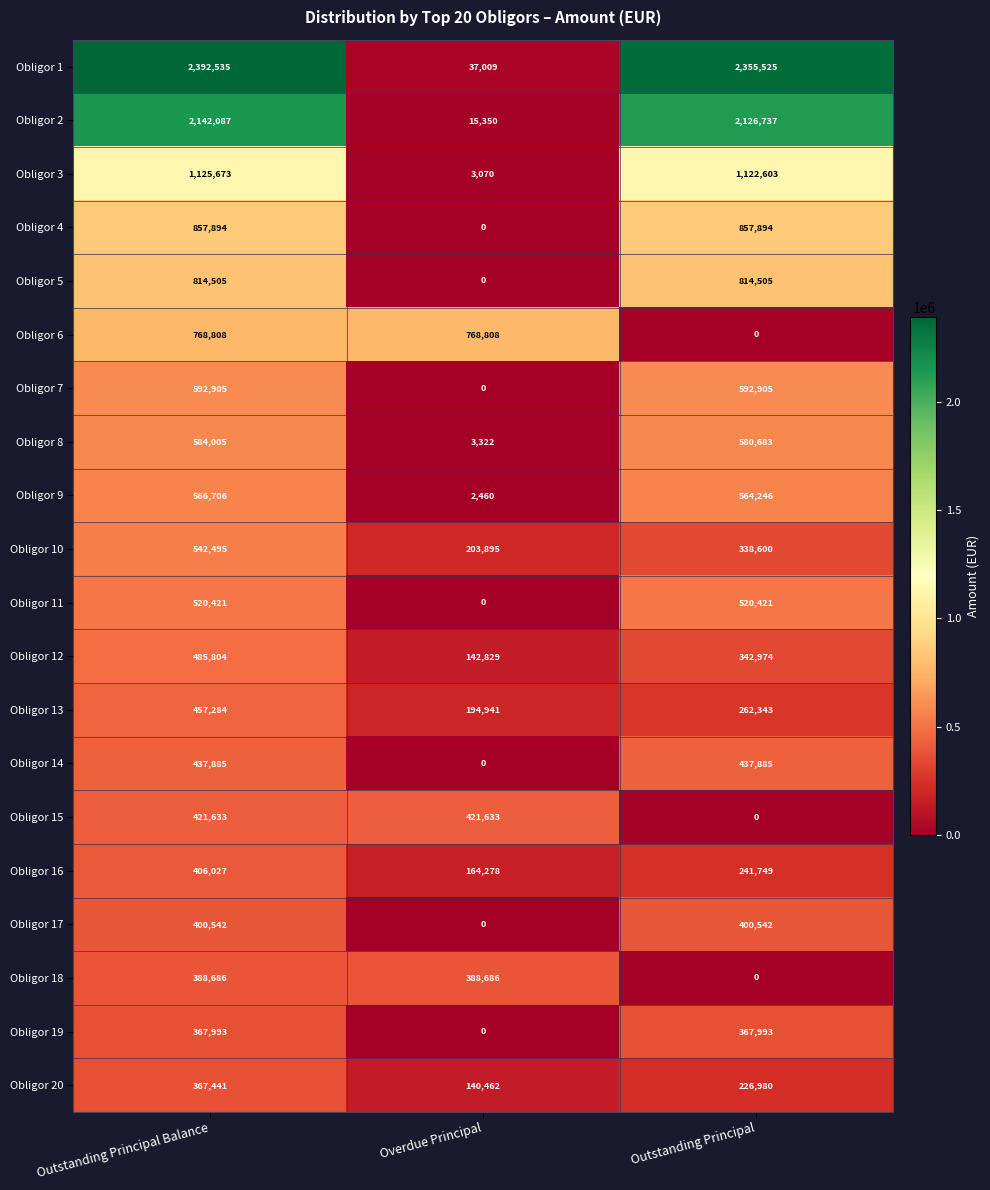

List the series in order of their peak value, highest first.

Obligor 1, Obligor 2, Obligor 3, Obligor 4, Obligor 5, Obligor 6, Obligor 7, Obligor 8, Obligor 9, Obligor 10, Obligor 11, Obligor 12, Obligor 13, Obligor 14, Obligor 15, Obligor 16, Obligor 17, Obligor 18, Obligor 19, Obligor 20